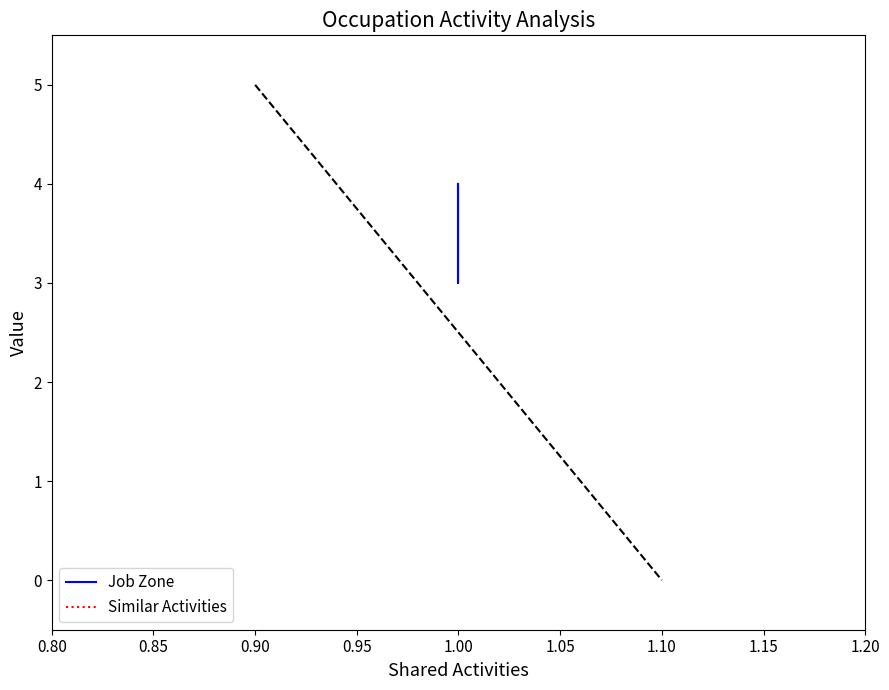

Is this an area chart (filled region under the line)?

No